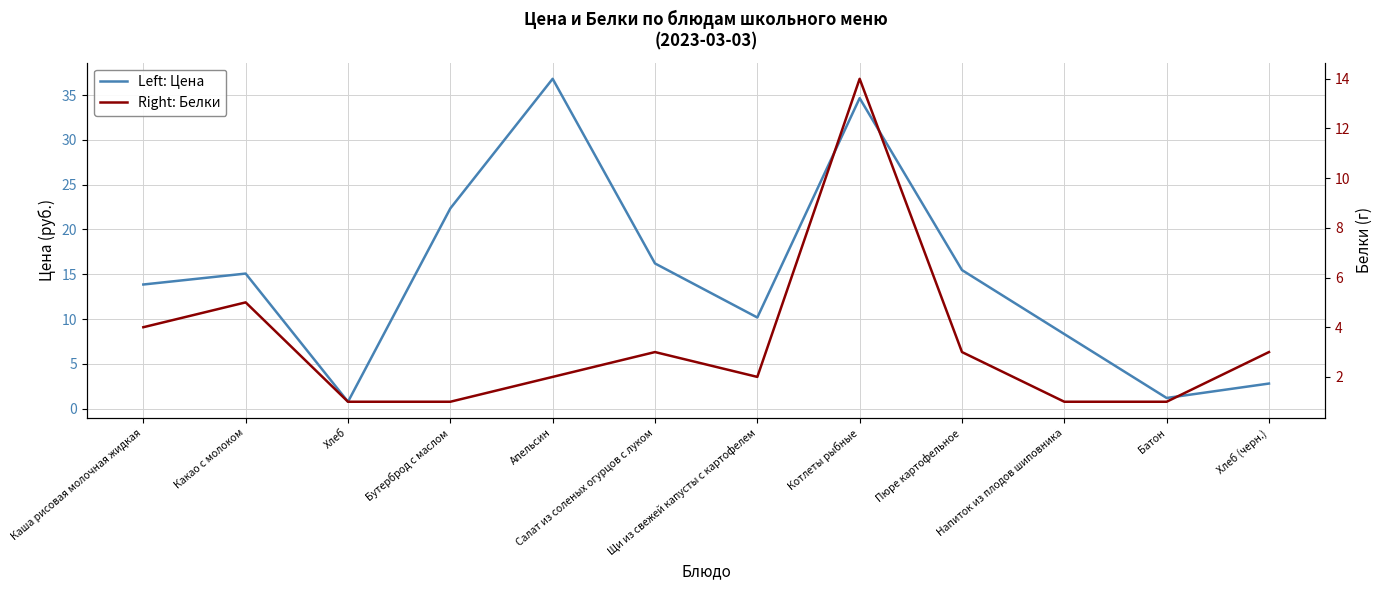

Rank the series by their maximum value, from lowest to highest.

Right: Белки, Left: Цена